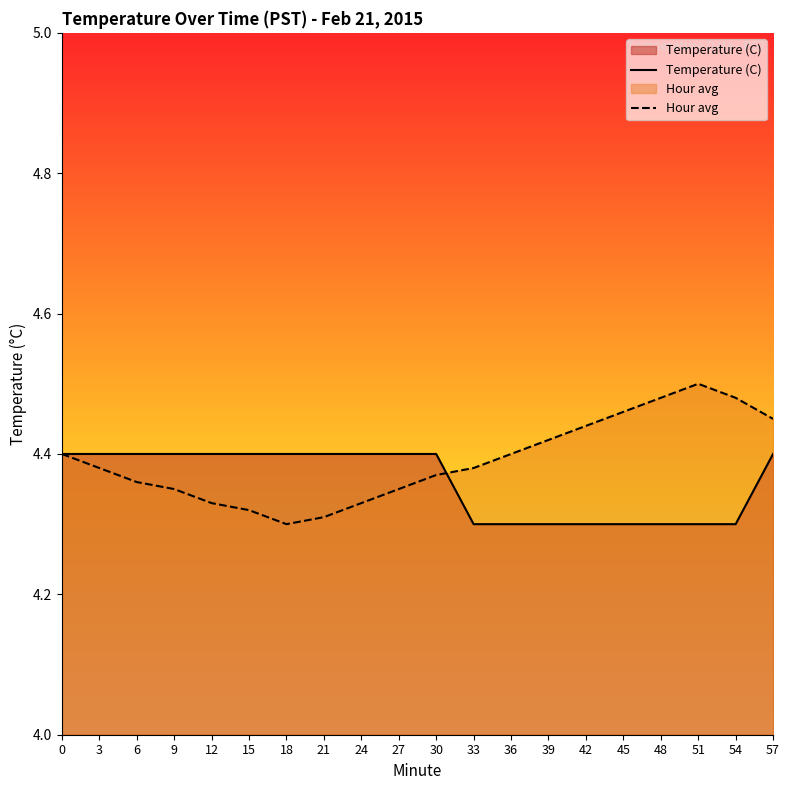

Is the value of Hour avg at 39 greater than the value of Temperature (C) at 9?

Yes